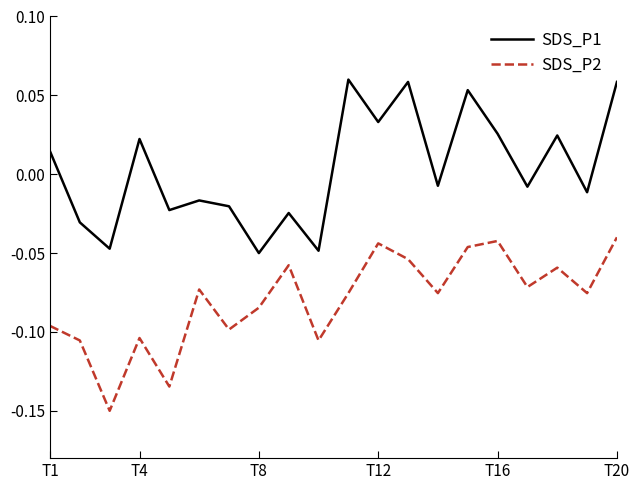

Does the chart display data point markers on the line(s)?

No